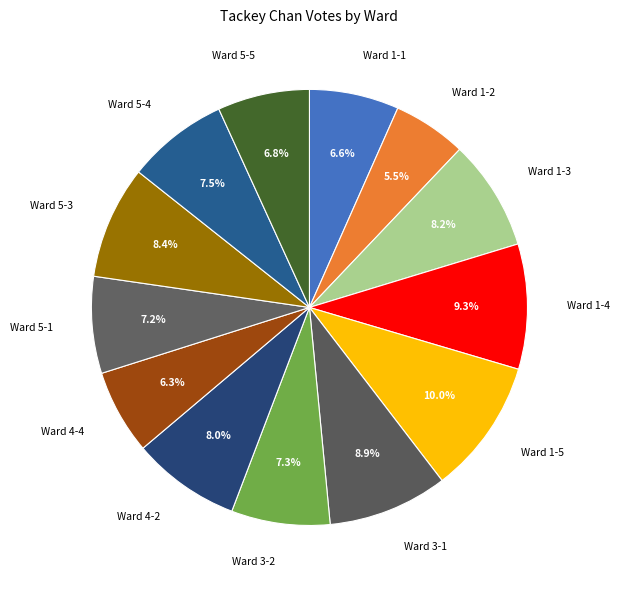

Does Ward 1-3 represent more than half of the total?

No